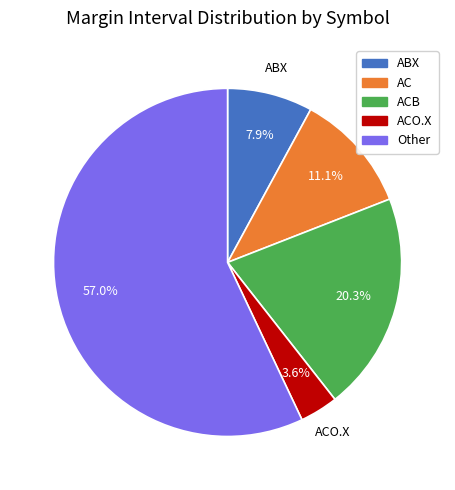

What is the smallest slice in the pie chart?

ACO.X